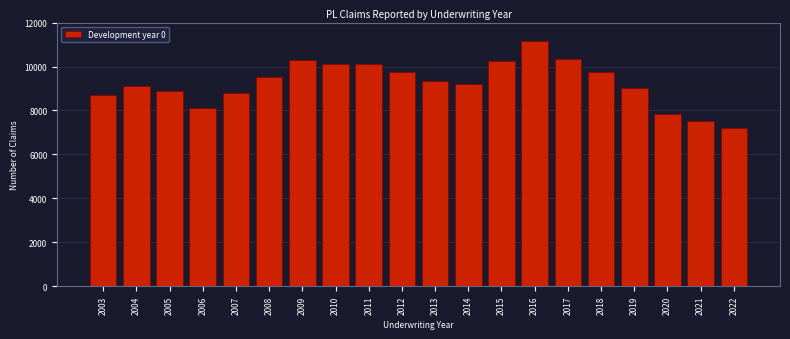

The value at 2011 is 14609. True or false?

False